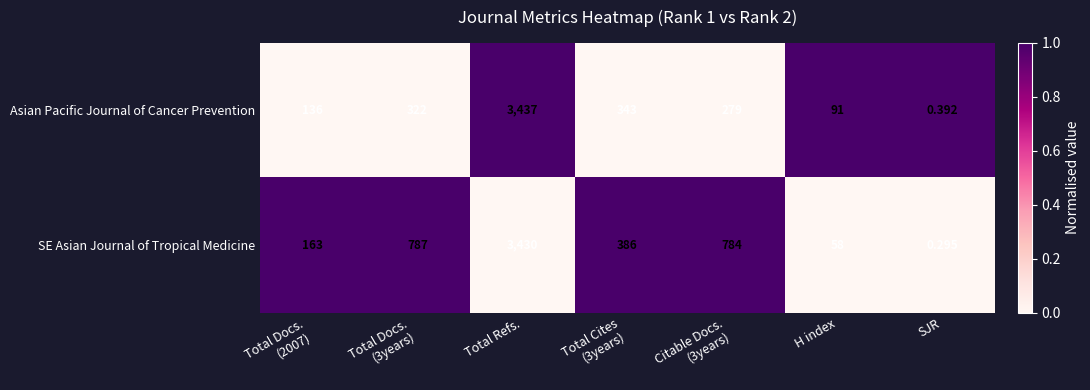

Which category has the lowest value in the Asian Pacific Journal of Cancer Prevention series?

SJR